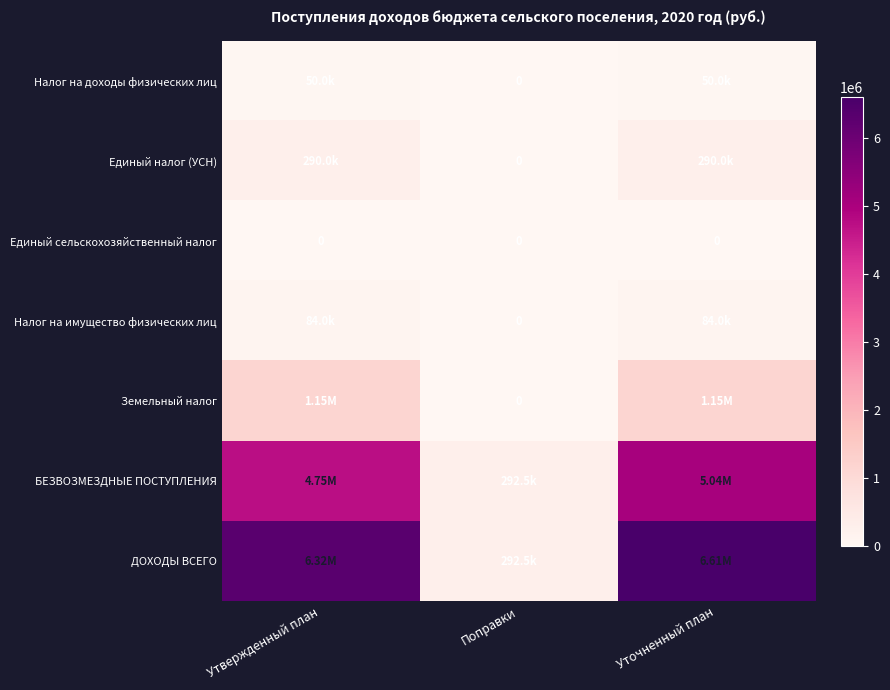

Which has a higher value, Уточненный план or Поправки?

Уточненный план